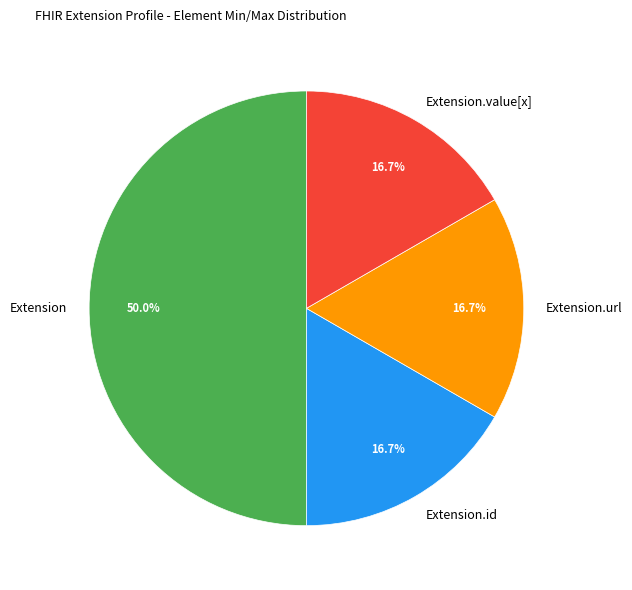

What is the largest slice in the pie chart?

Extension